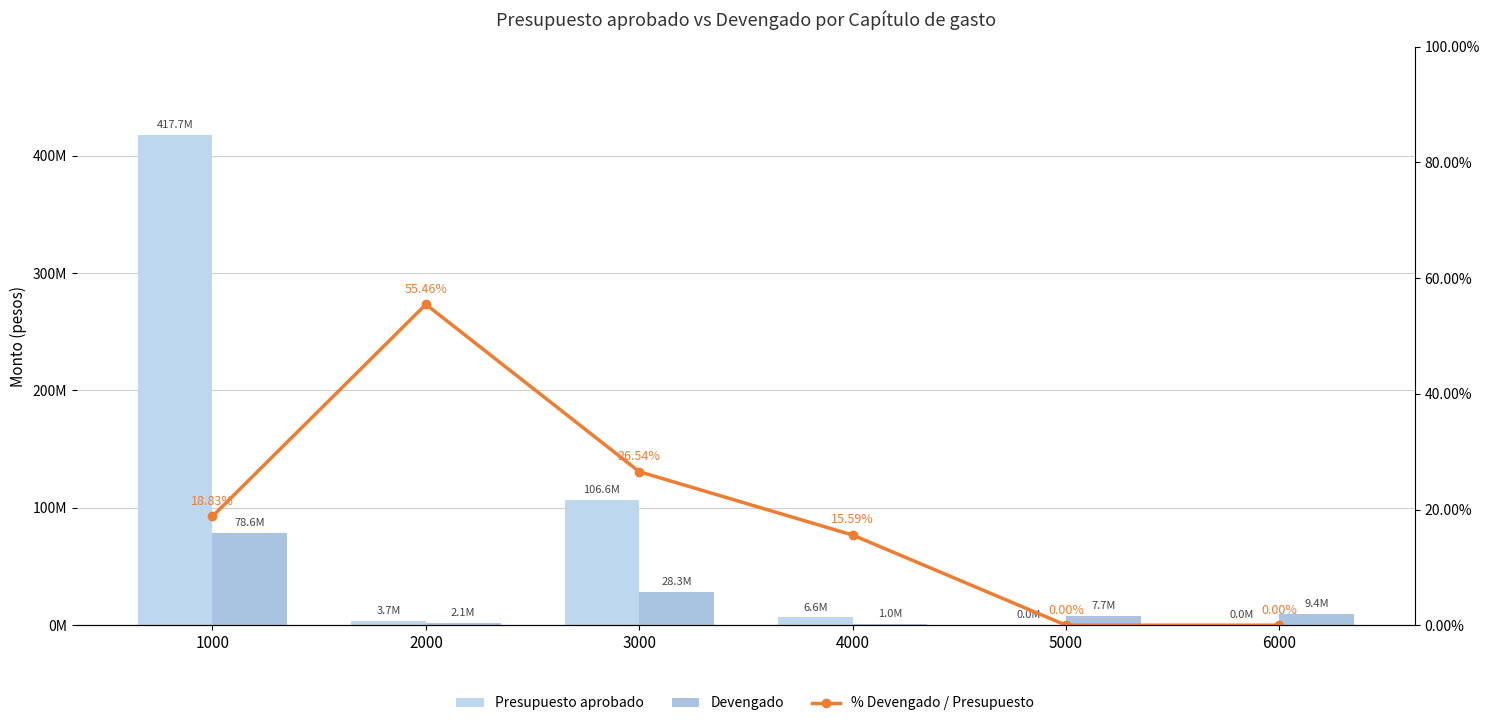

How many data points does each series have?

6